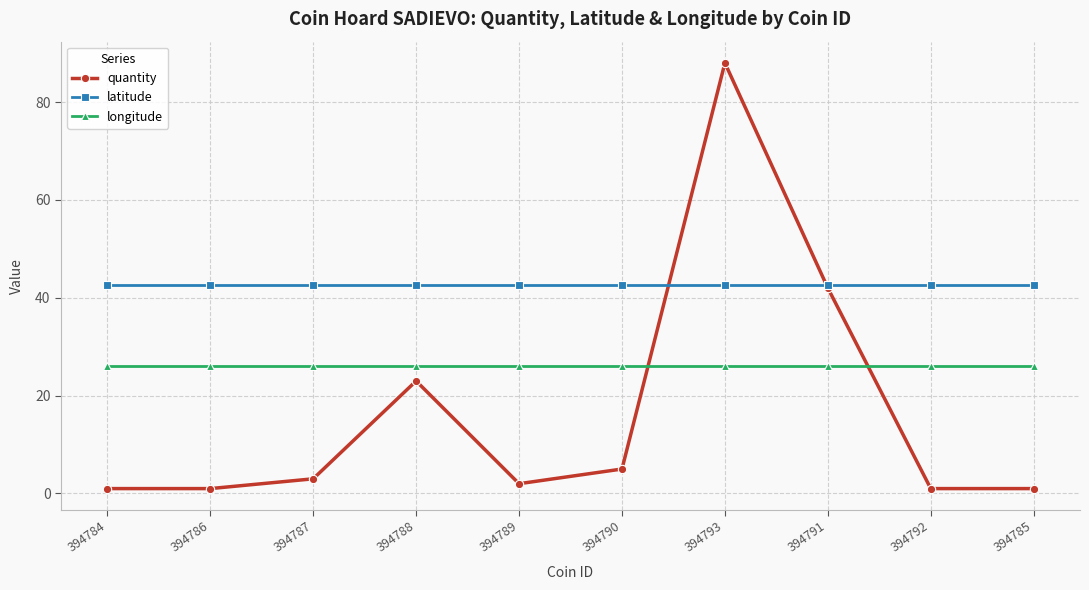

In quantity, how many points are higher than both neighbors (excluding endpoints)?

2